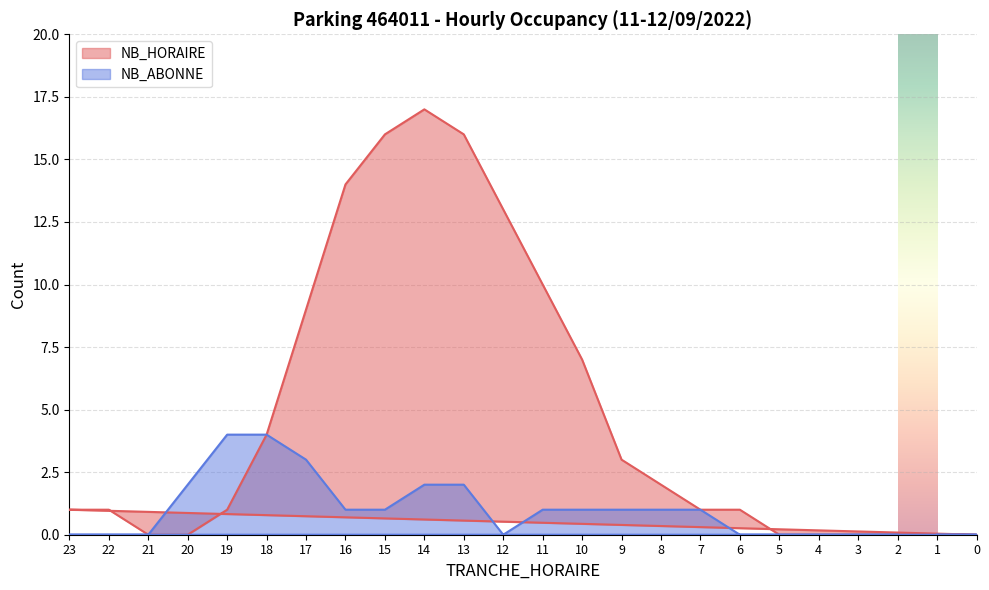

Which category has the highest value across all series?

14